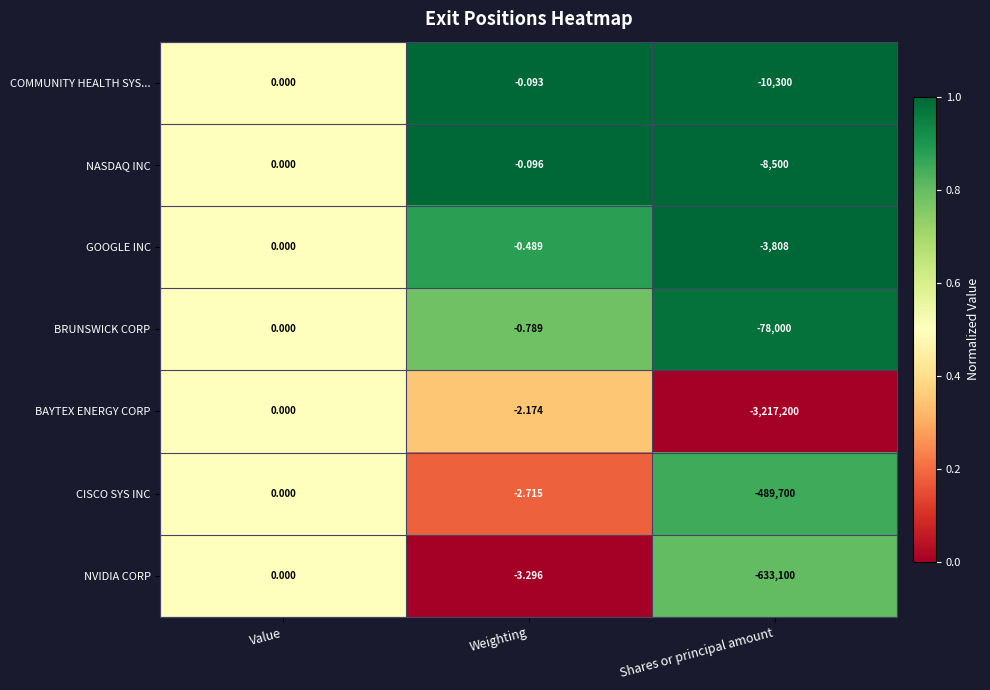

Which series changed the most between Value and Weighting?

NVIDIA CORP